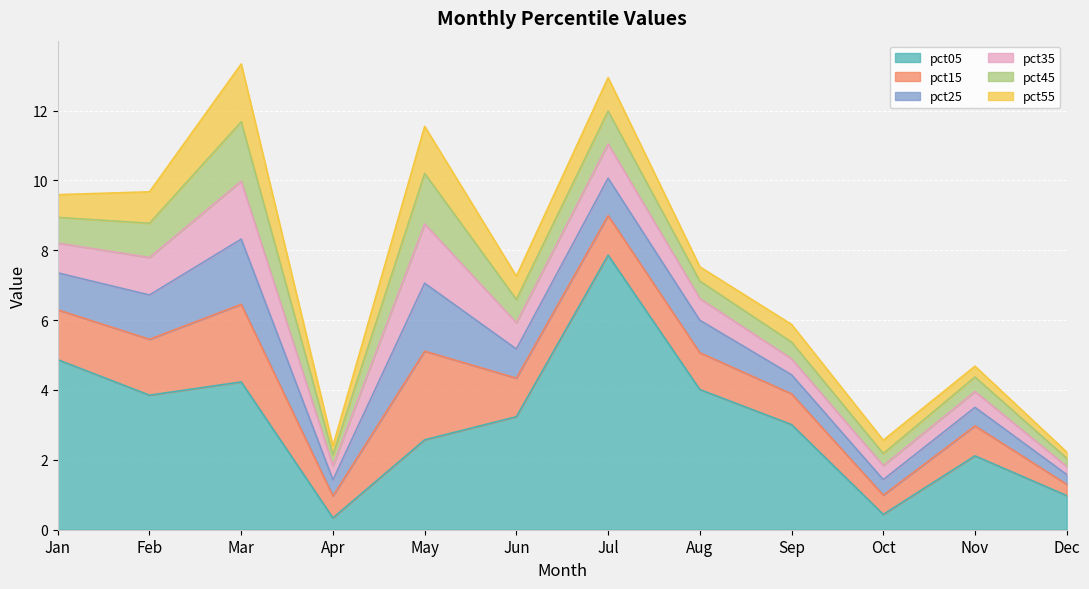

What is the difference between the pct55 values at Apr and Aug?

0.2